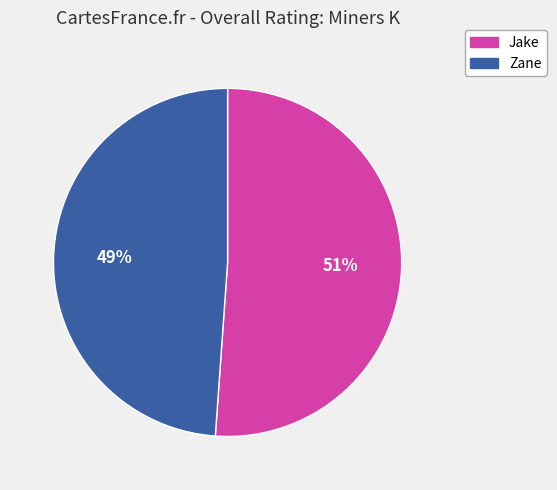

What is the smallest slice in the pie chart?

Zane